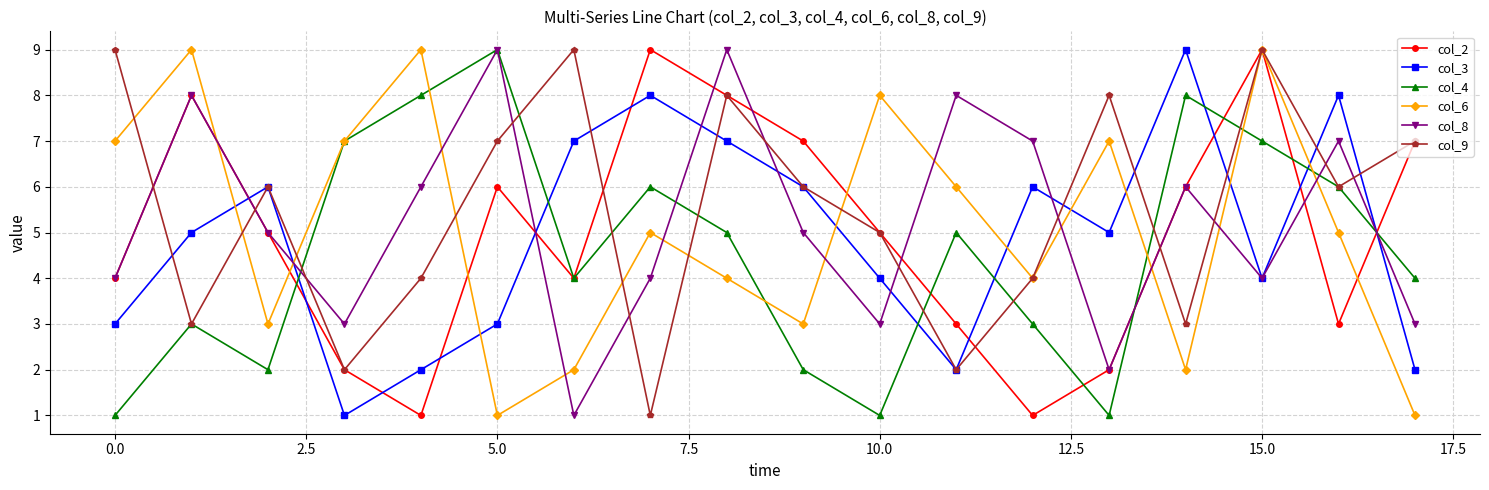

Does the chart have visible grid lines?

Yes